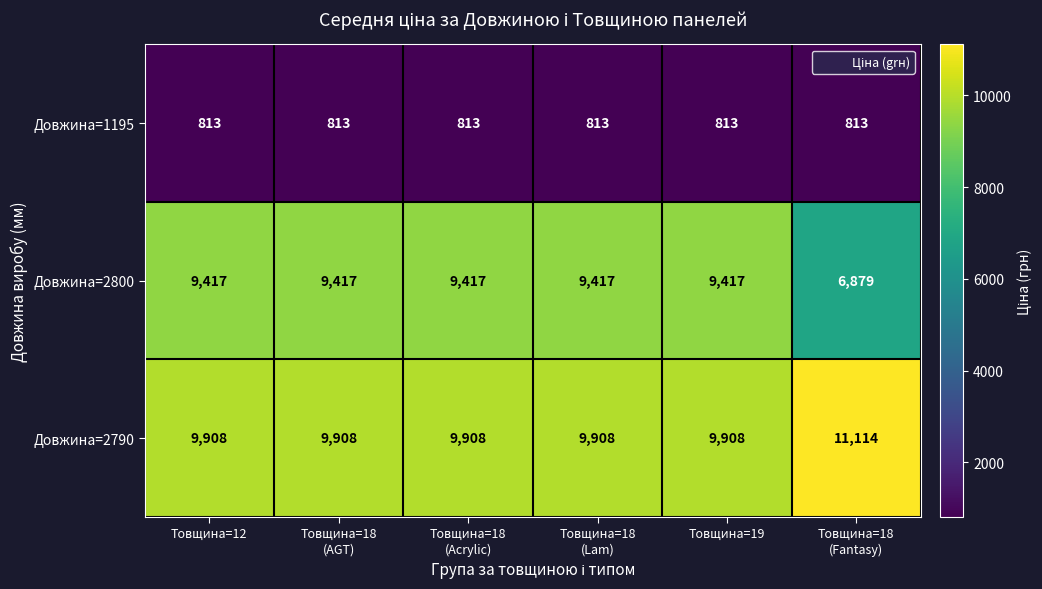

Which label corresponds to the largest value in the chart?

Товщина=18
(Fantasy)